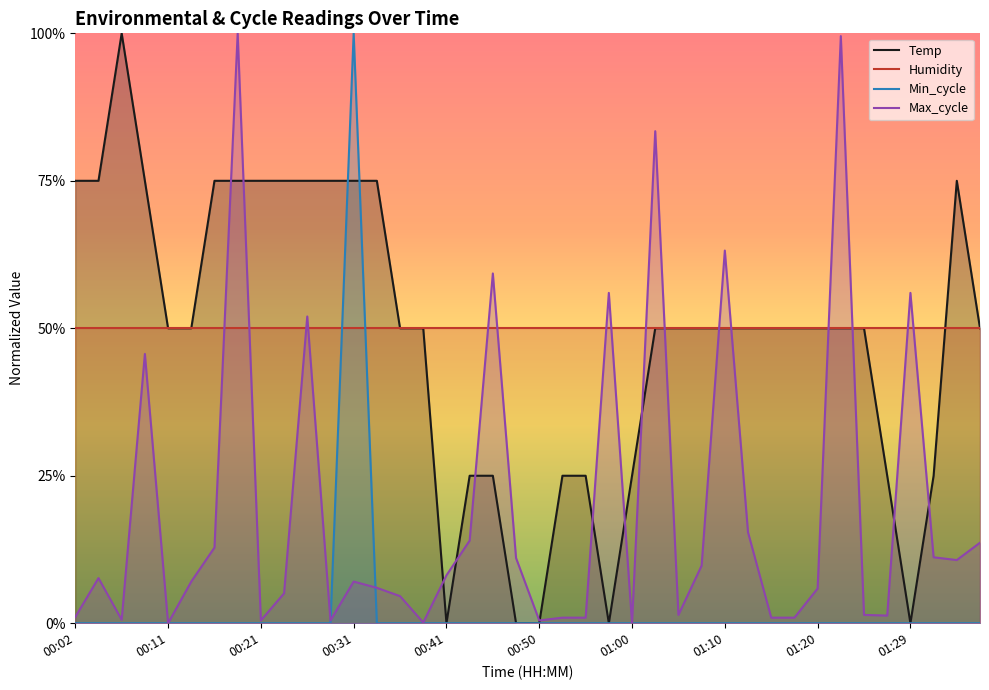

At which category is the sum across all series the highest?

00:31